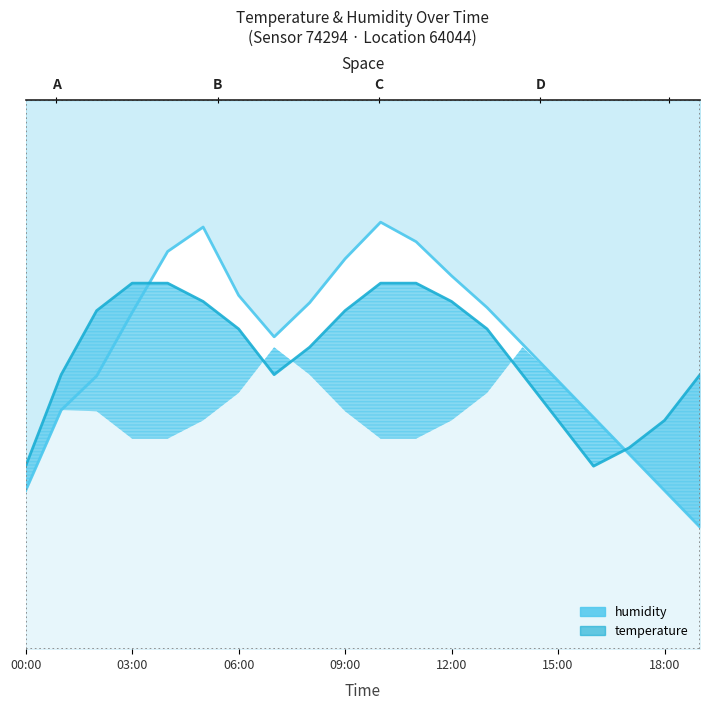

Which category has the highest value across all series?

10:00